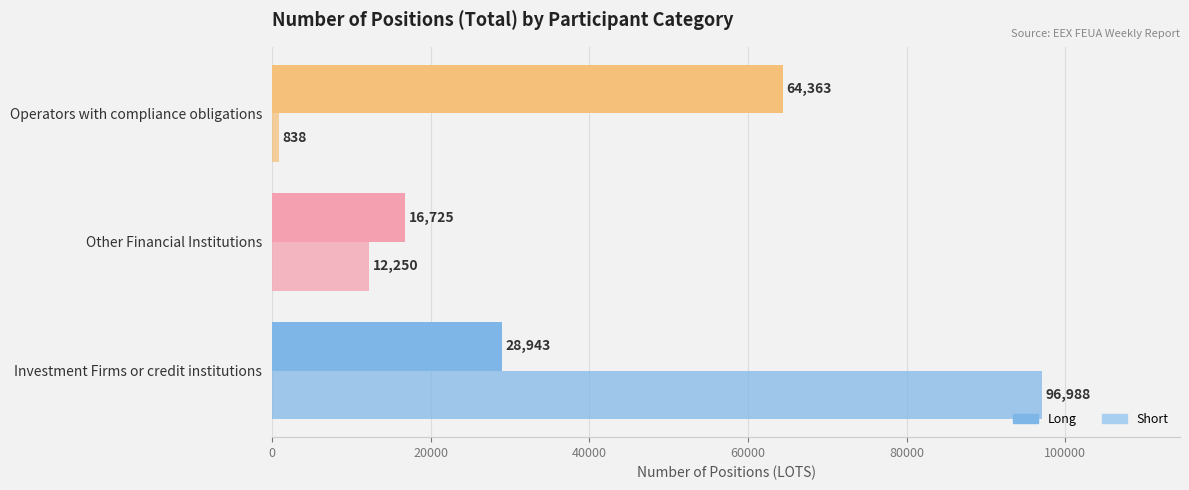

Reading left to right, what are all the values shown in this chart?

Long: 28943	16725	64363
Short: 96988	12250	838